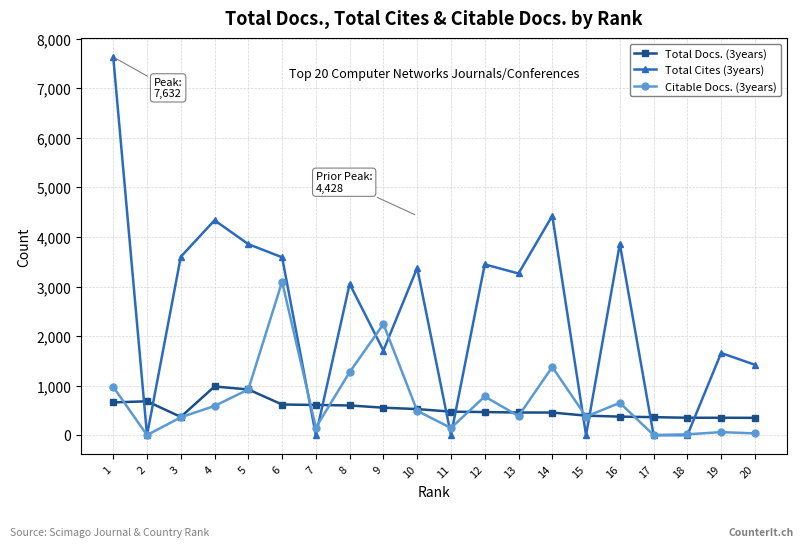

Rank the series at 6 from lowest to highest value.

Total Docs. (3years), Citable Docs. (3years), Total Cites (3years)